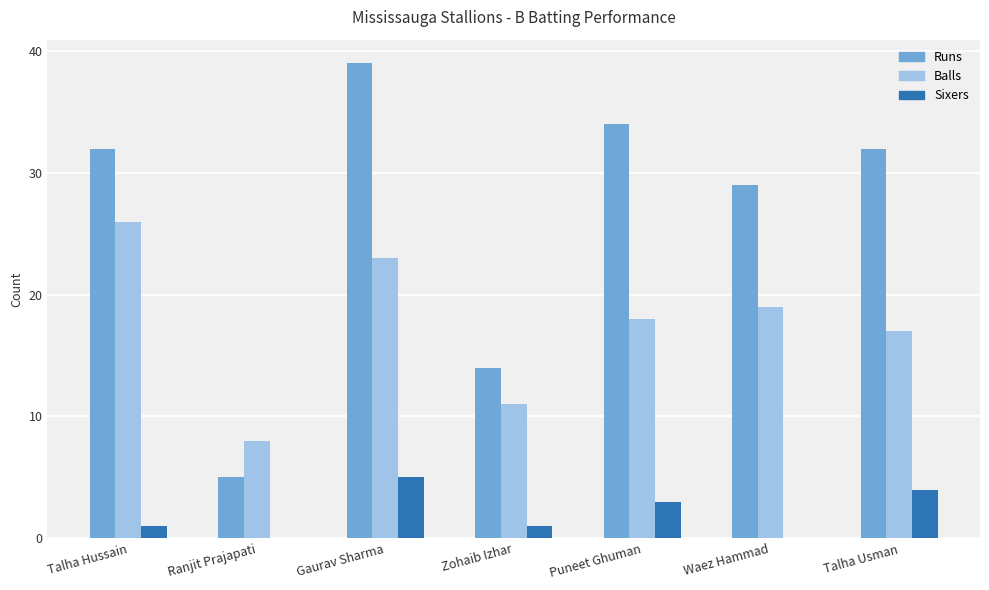

The value of Sixers at Puneet Ghuman is 3. True or false?

True